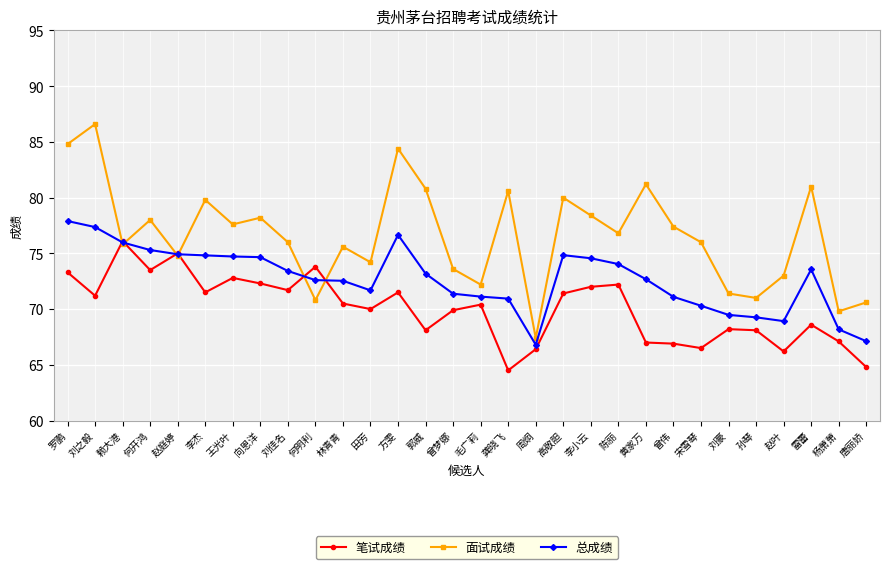

Which series has the largest range (max minus min)?

面试成绩